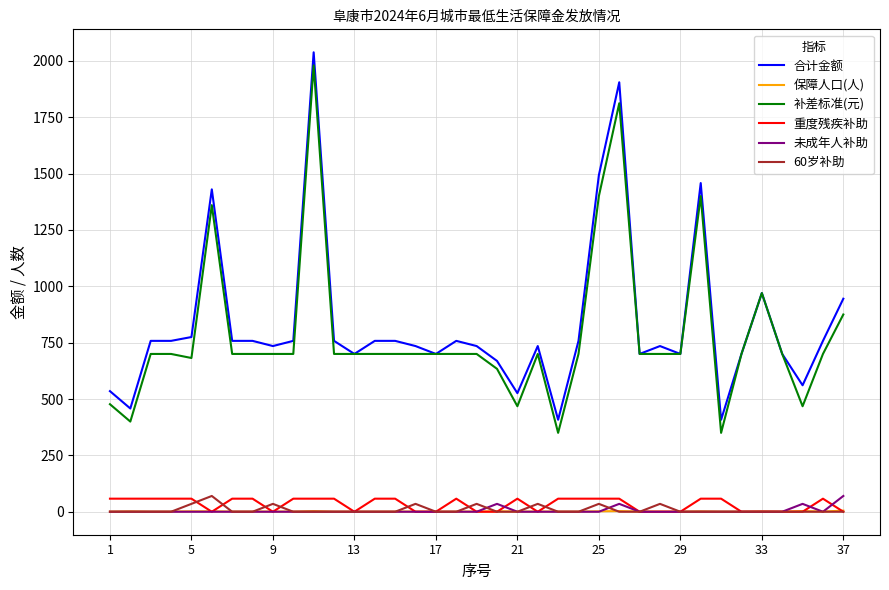

True or false: 补差标准(元) and 60岁补助 intersect in this chart.

False